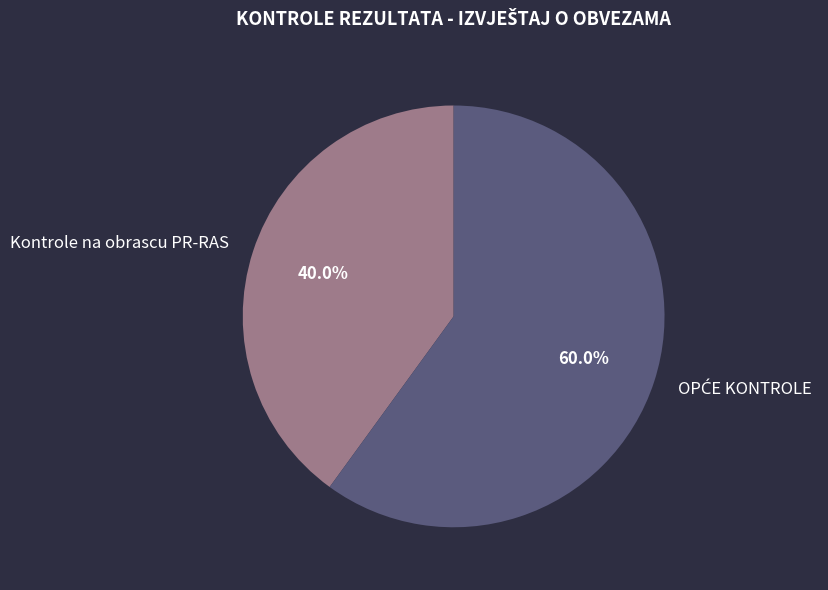

Is Kontrole na obrascu PR-RAS the majority of the pie?

No